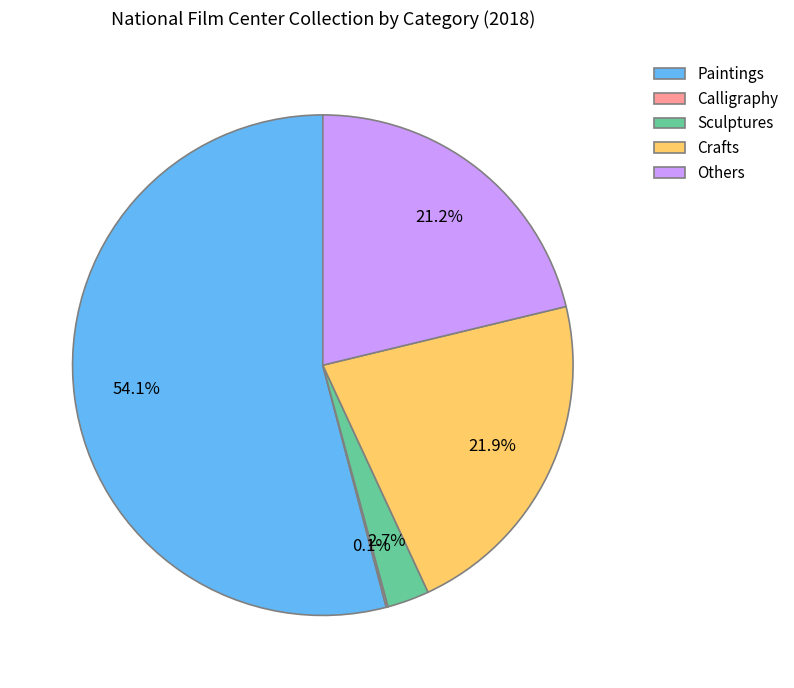

Approximately how many times larger is the value at Others compared to Crafts?

1.0